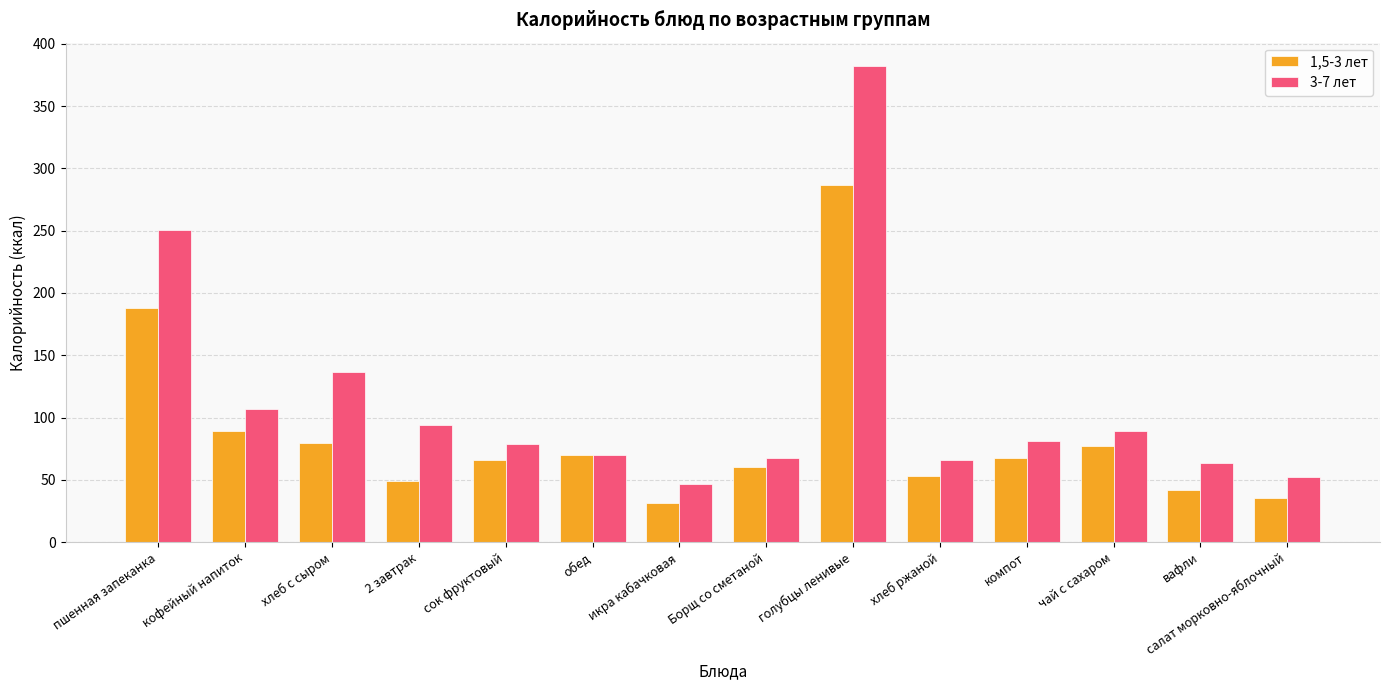

The 3-7 лет series shows 100.8 at Борщ со сметаной. True or false?

False